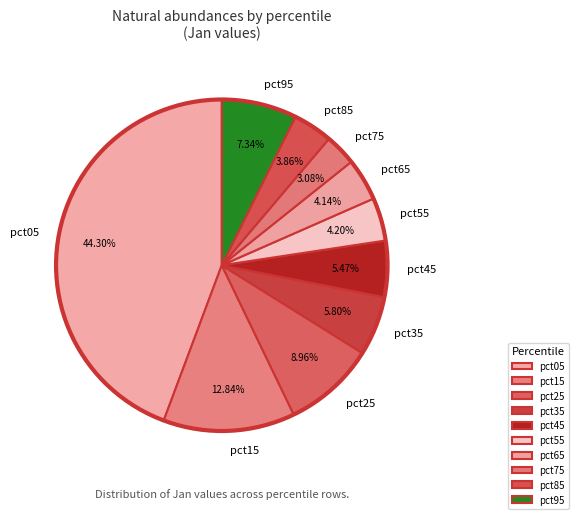

Is there a majority slice in this chart?

No